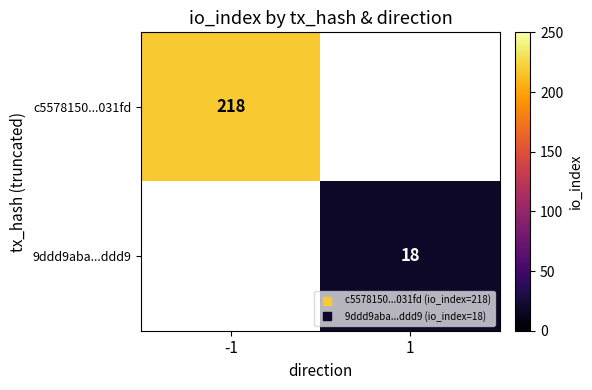

Rank the series by their maximum value, from highest to lowest.

c5578150...031fd, 9ddd9aba...ddd9